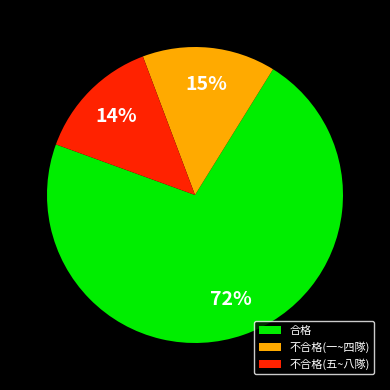

True or false: 不合格(一~四隊) accounts for 15% of the total.

True